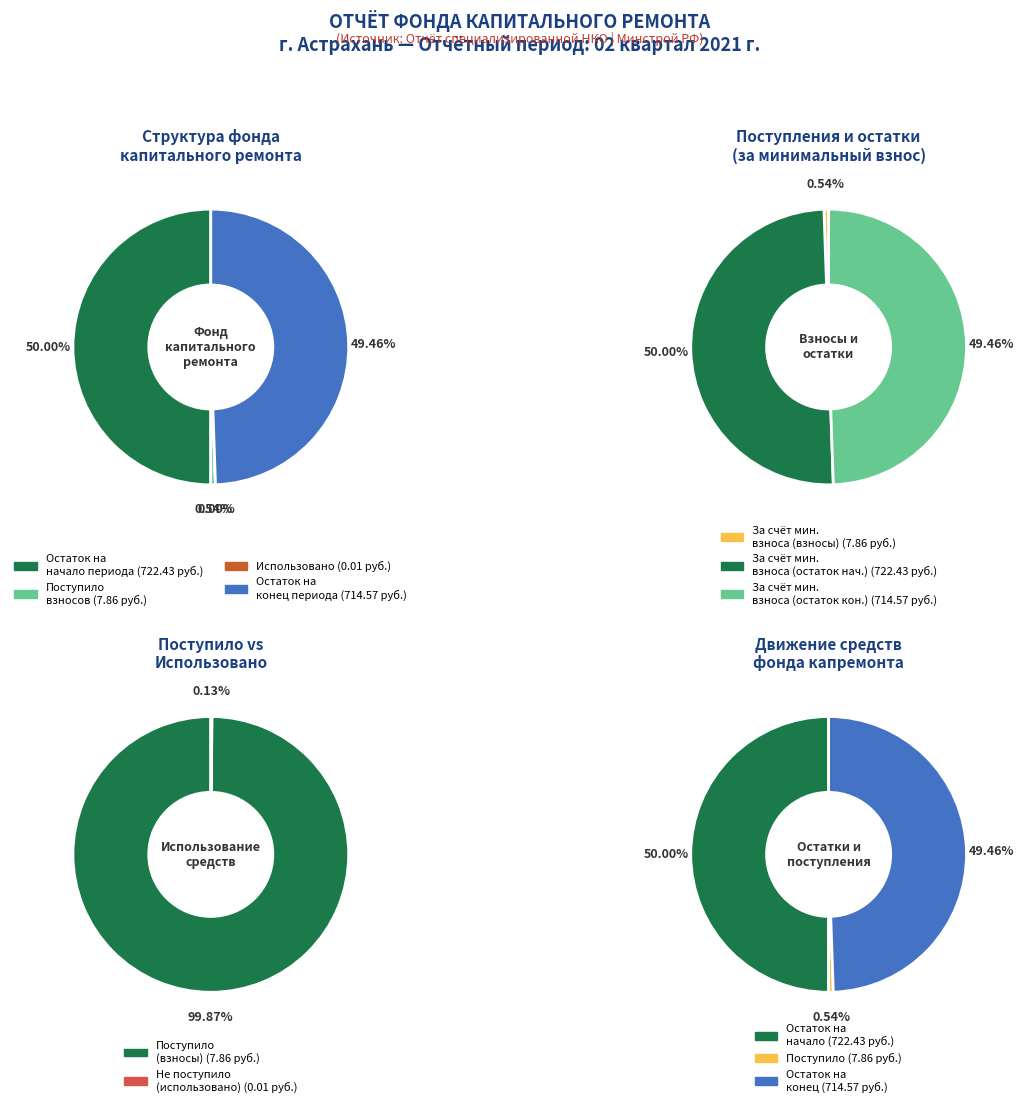

How many segments does this pie chart have?

2